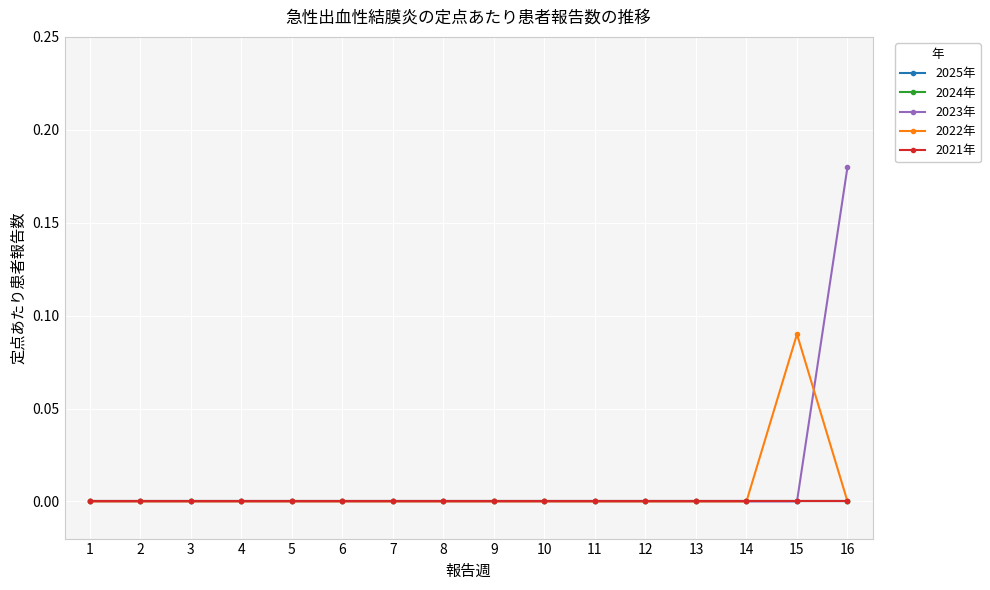

True or false: 2024年 has more than 2 interior local peaks.

False